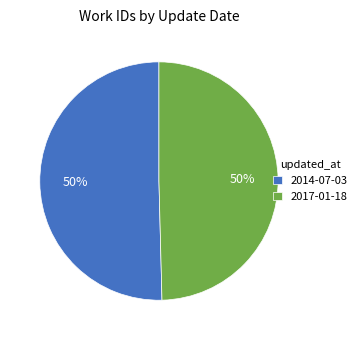

What is the ratio of the value at 2017-01-18 to the value at 2014-07-03?

1.0